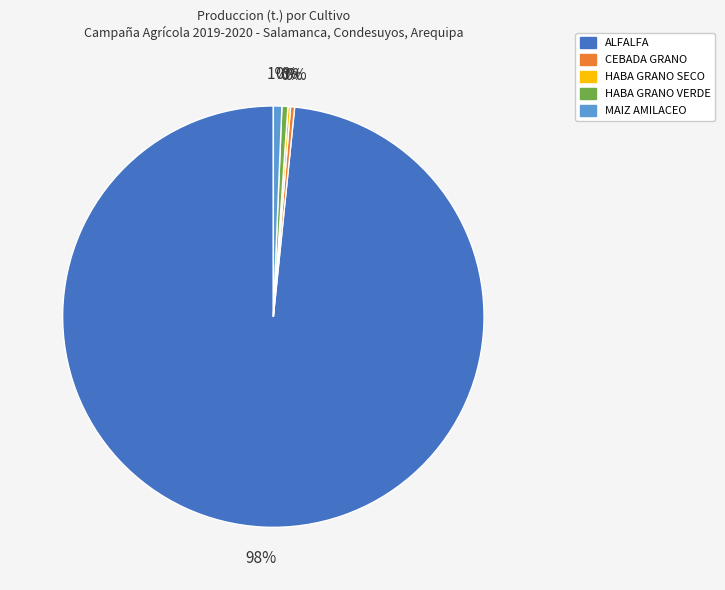

Which category accounts for the majority?

ALFALFA